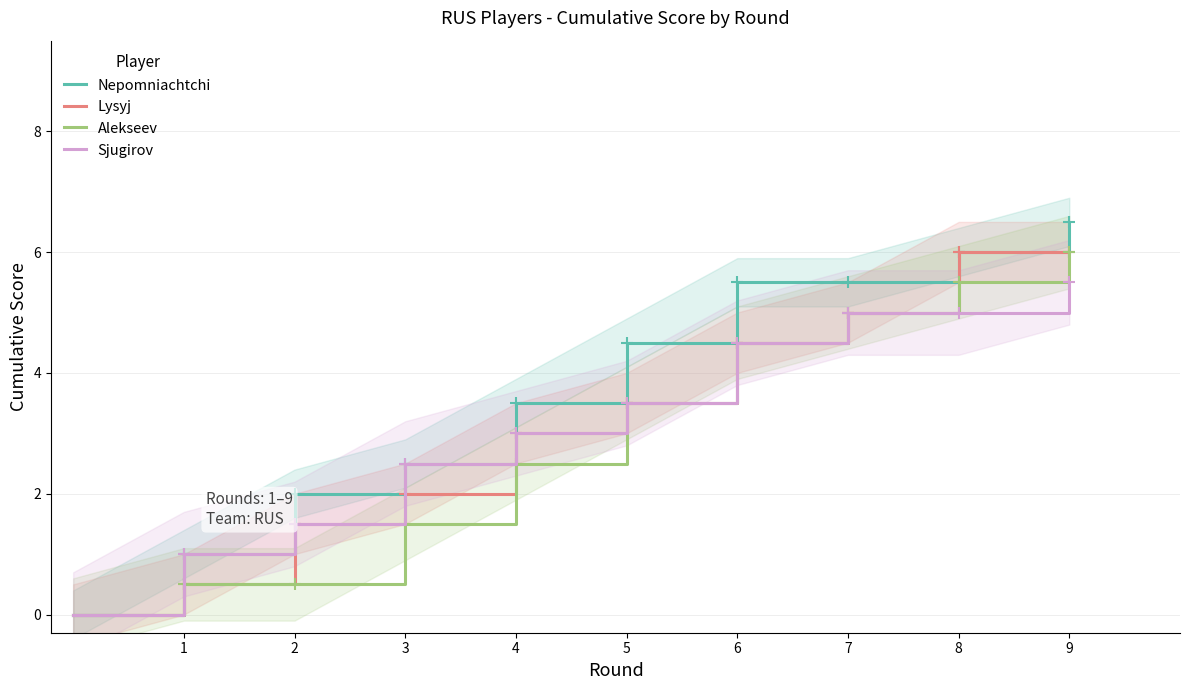

Which series has the widest spread of values?

Nepomniachtchi